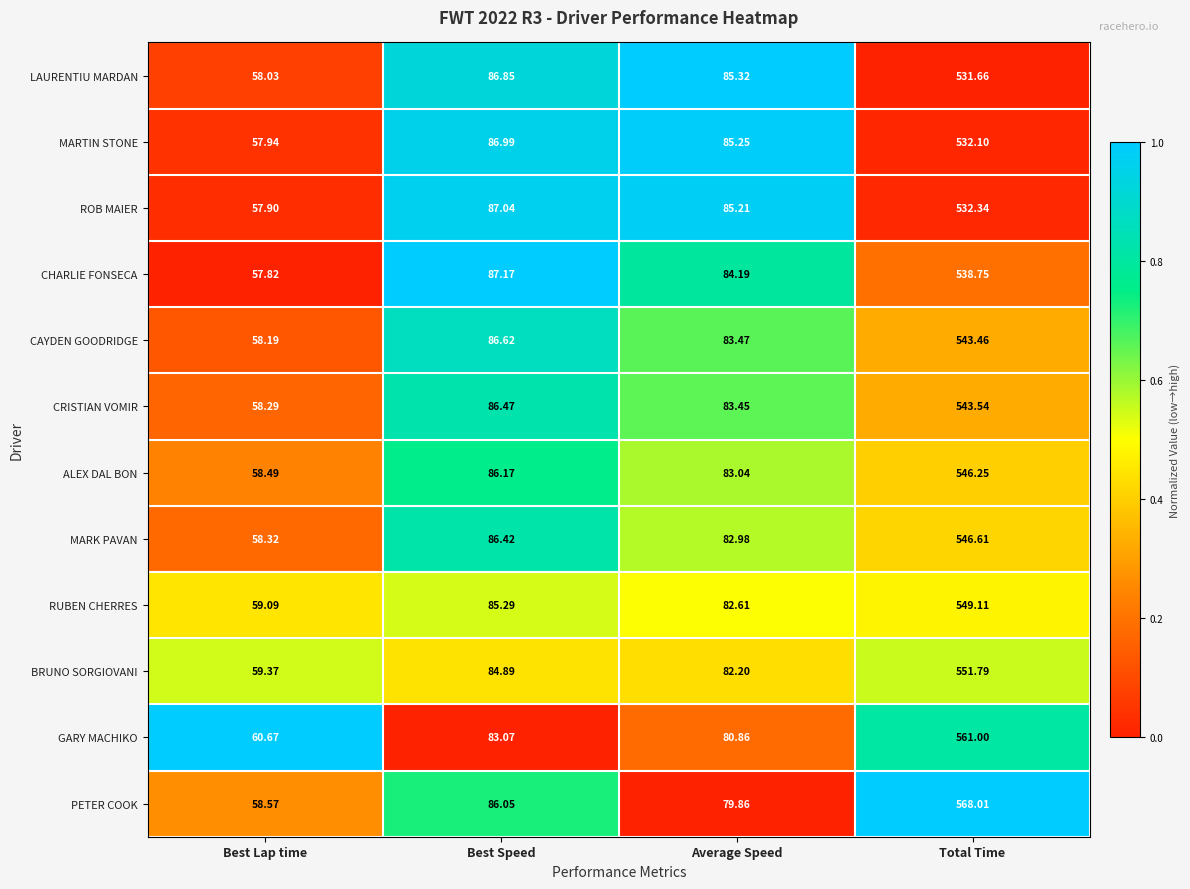

Which label corresponds to the smallest value in the chart?

Best Lap time